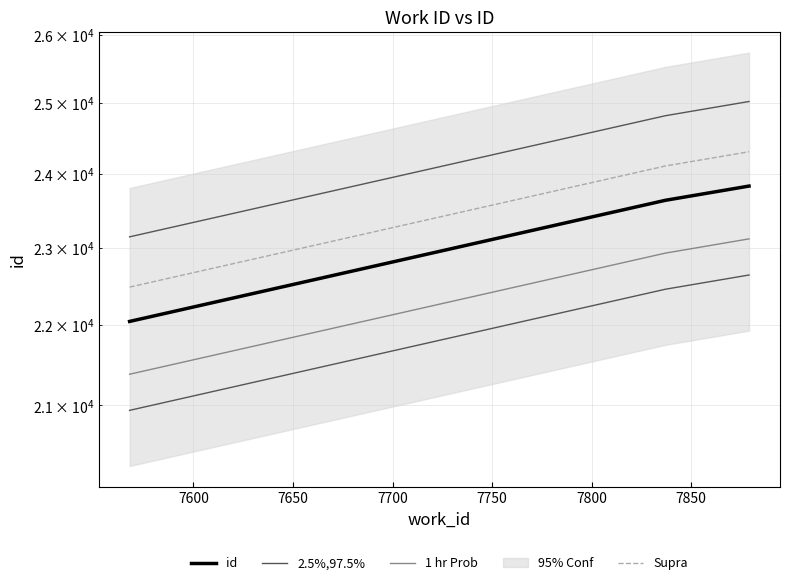

What is the value of the 1 hr Prob point at the 1st from the left?

21381.7